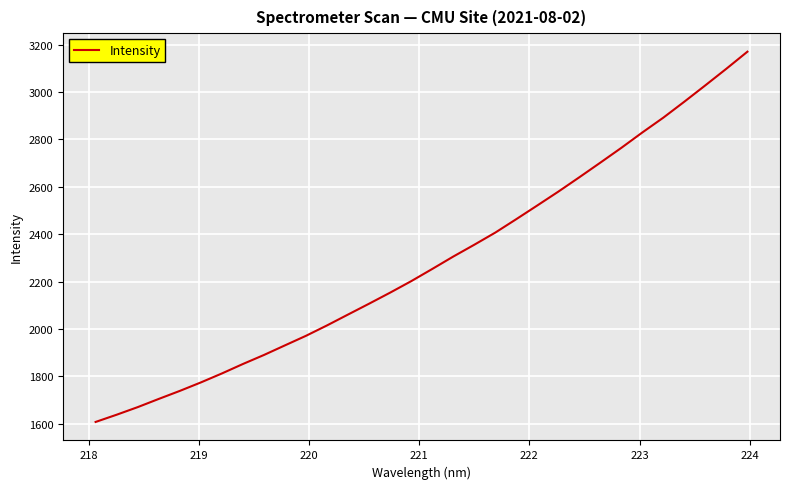

How many lines are shown in the chart?

1